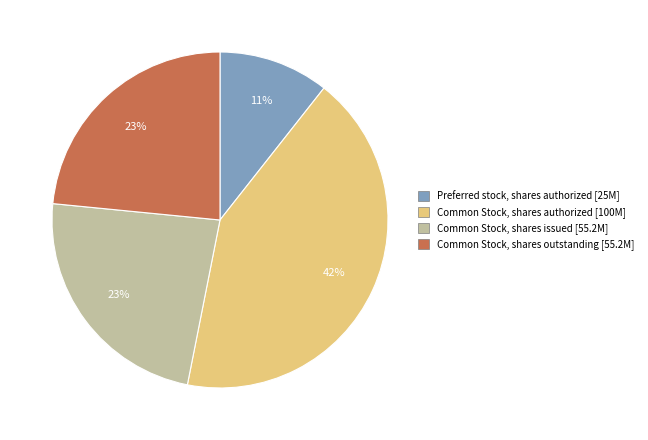

Which has a higher value, Common Stock, shares issued or Common Stock, shares authorized?

Common Stock, shares authorized